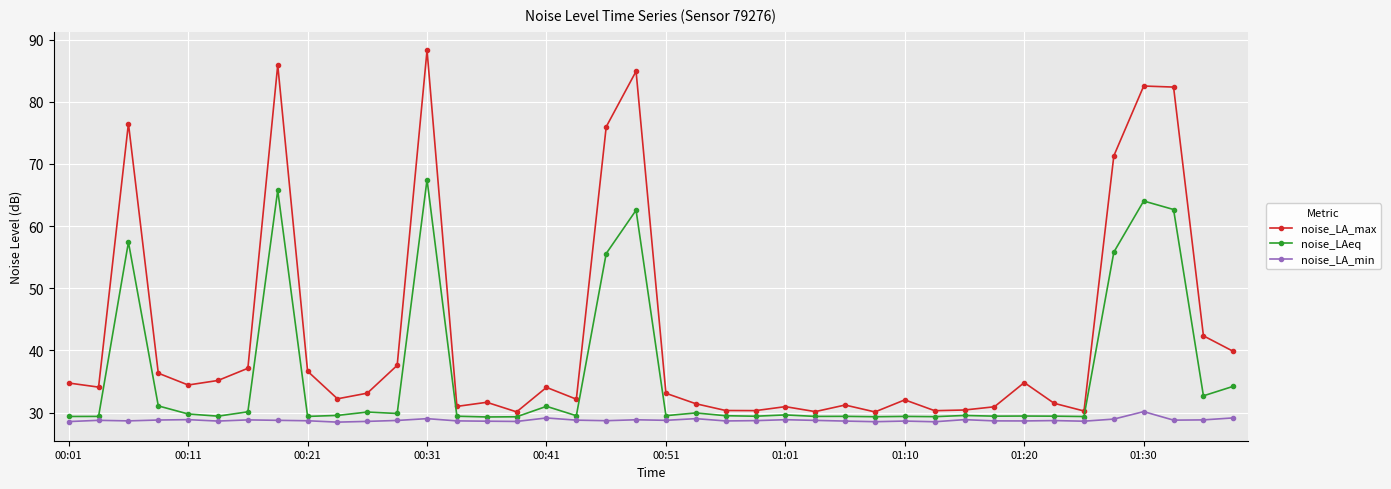

True or false: noise_LA_min has more than 0 points higher than both neighbors.

True